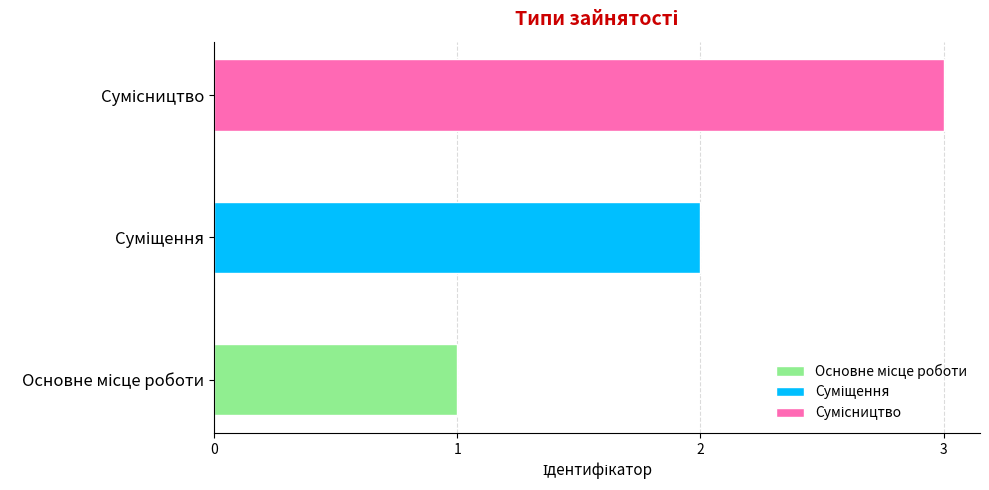

What is the difference between the maximum and minimum values?

2